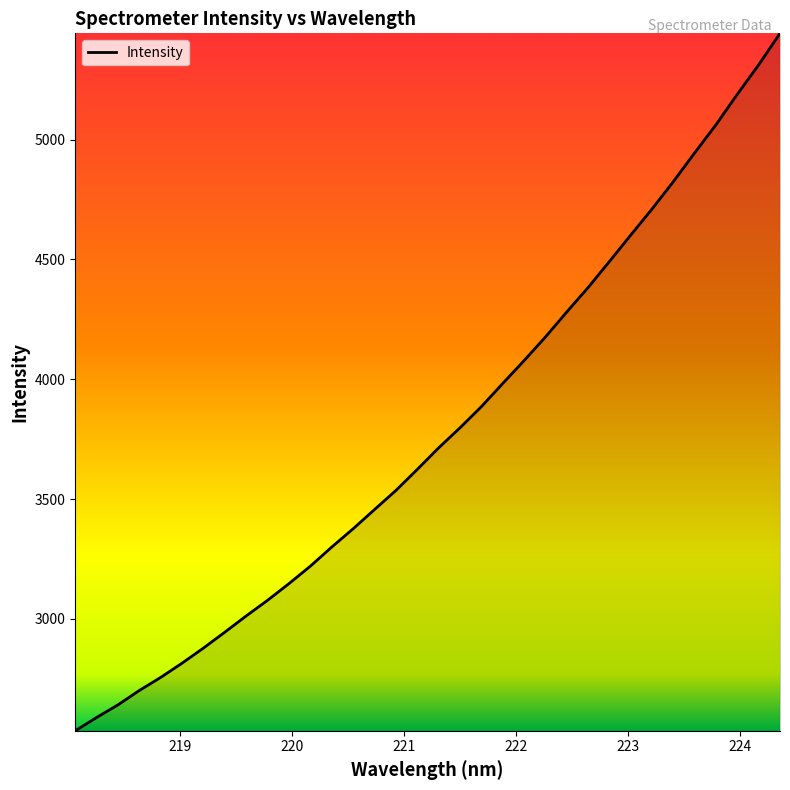

How many lines are shown in the chart?

1